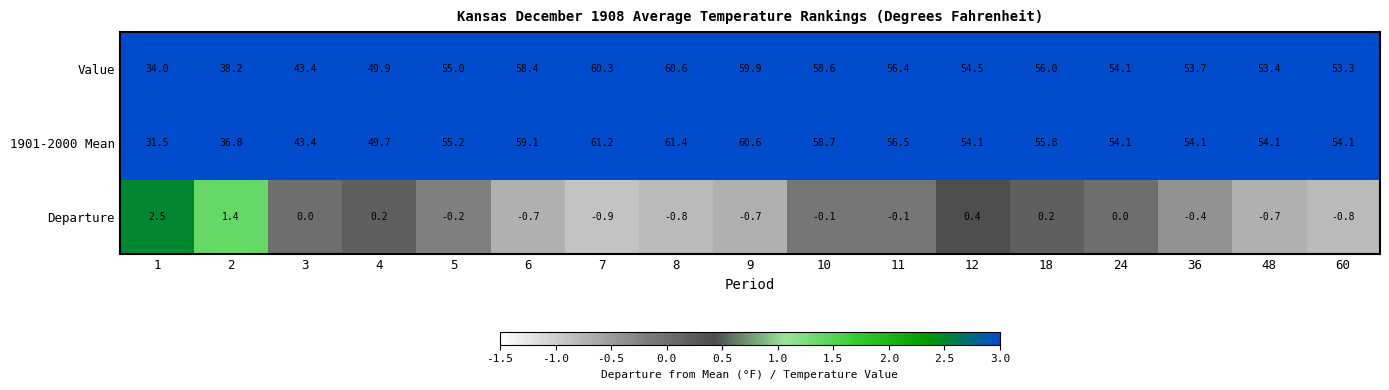

List the series in order of their peak value, highest first.

1901-2000 Mean, Value, Departure